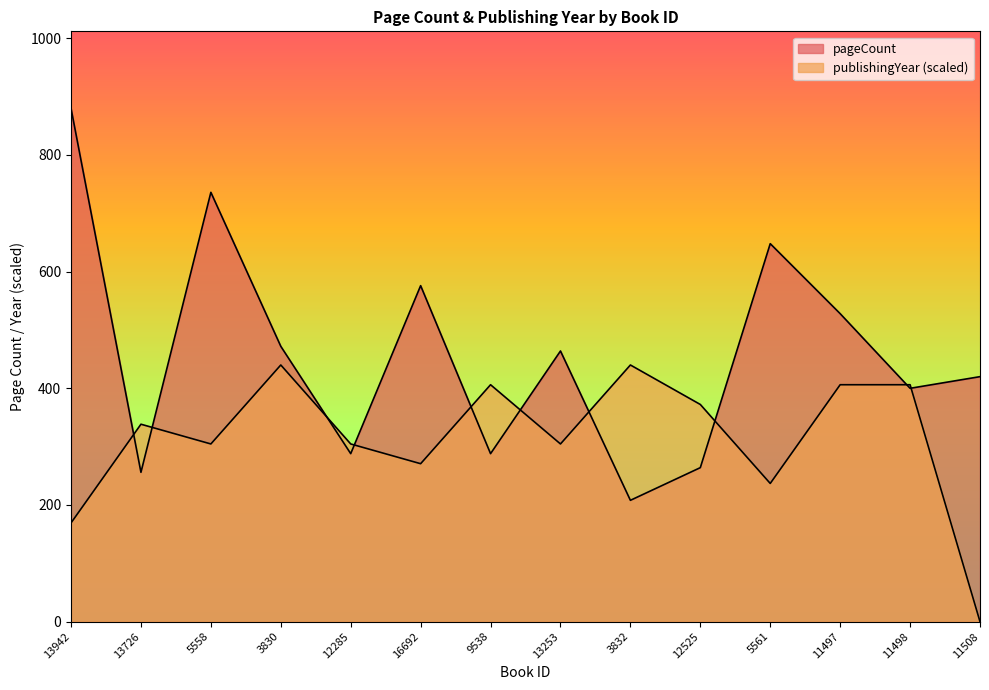

How many interior local peaks does the pageCount series have?

4